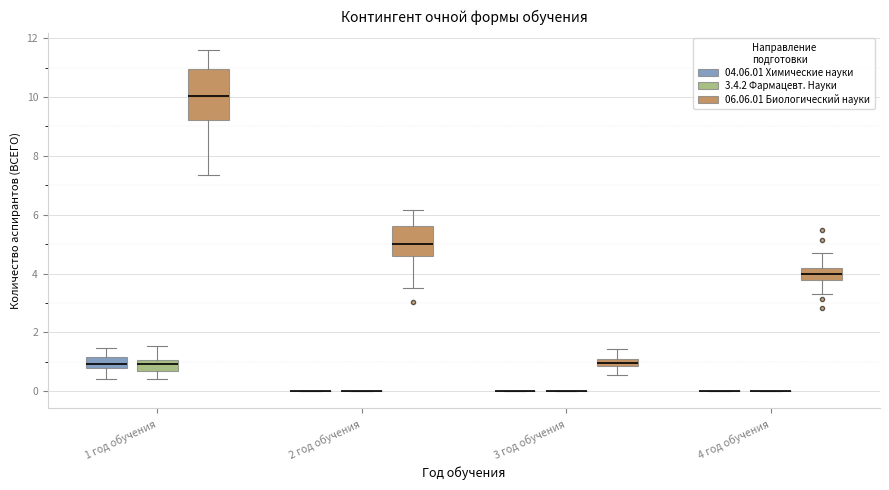

Where does the lower whisker of the box for 3 год обучения (06.06.01 Биологический науки) end on the y-axis? The values are not printed on the chart, so give them approximately, as read against the axis.

0.6